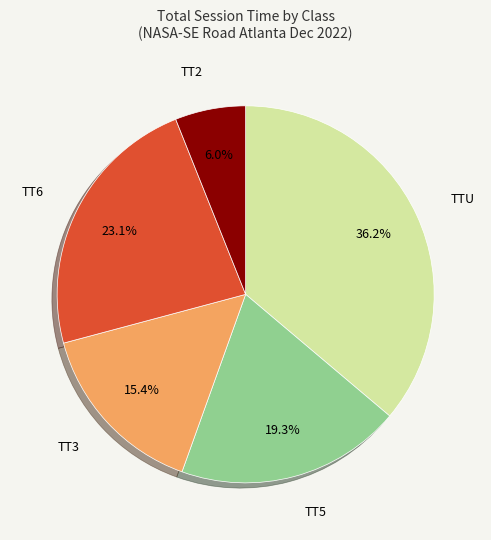

Is there a majority slice in this chart?

No